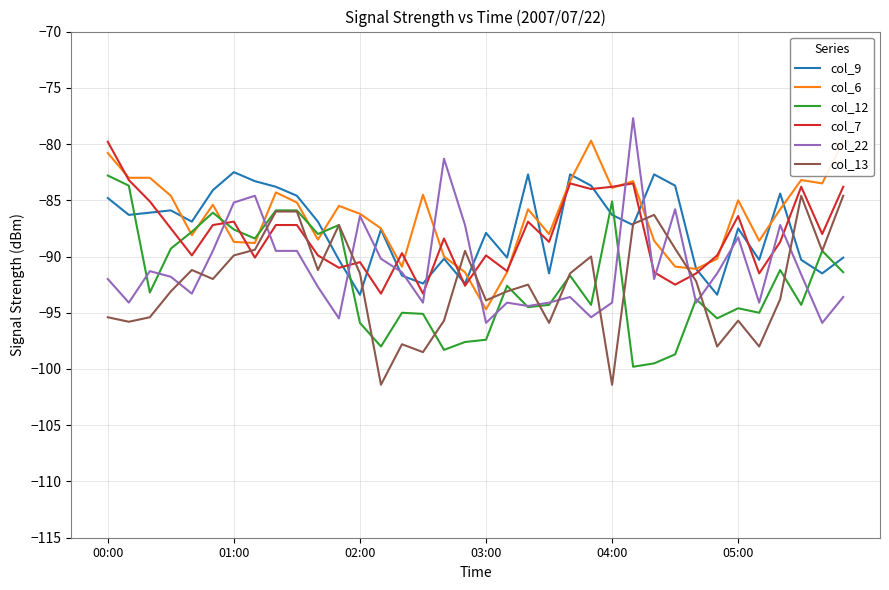

What is the lowest value of the col_13 series?

-101.4